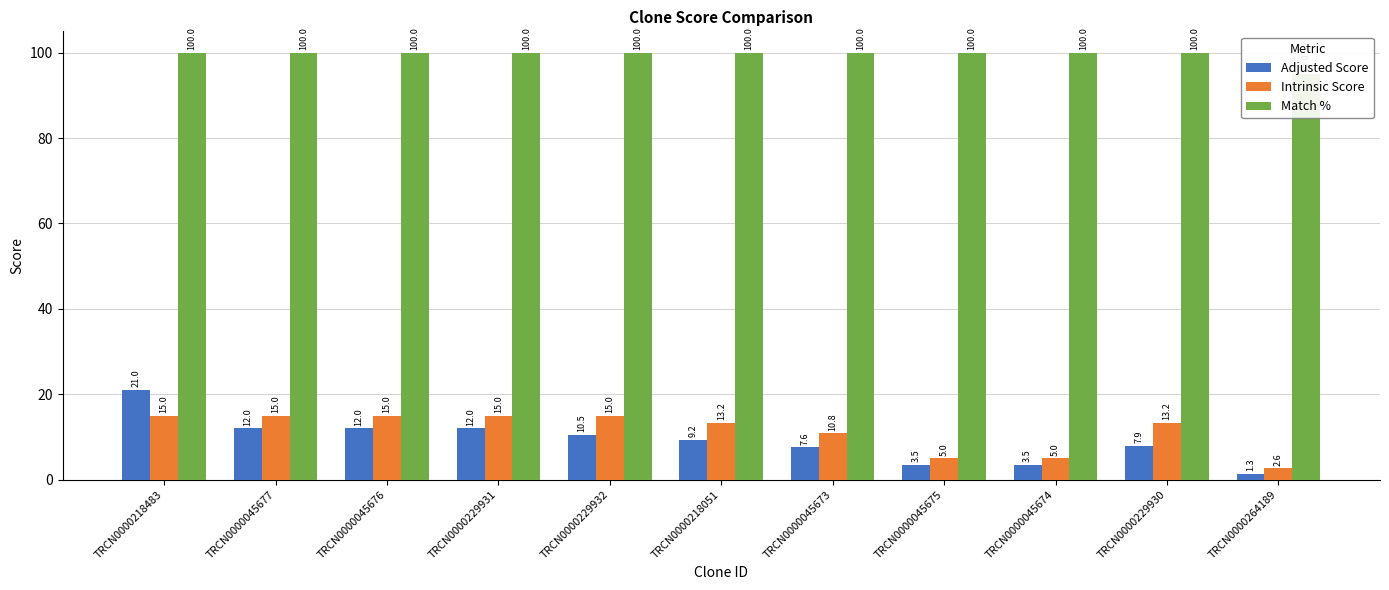

Which has a higher value, TRCN0000045677 or TRCN0000264189?

TRCN0000045677